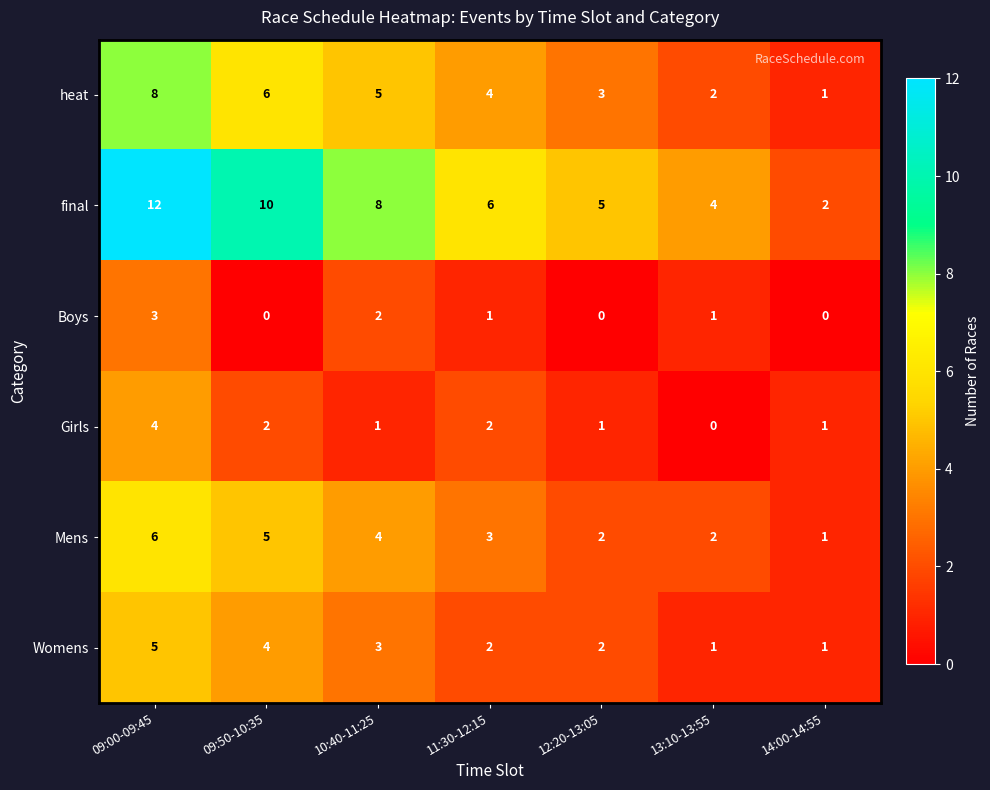

What is the approximate value of Womens at 09:50-10:35?

4